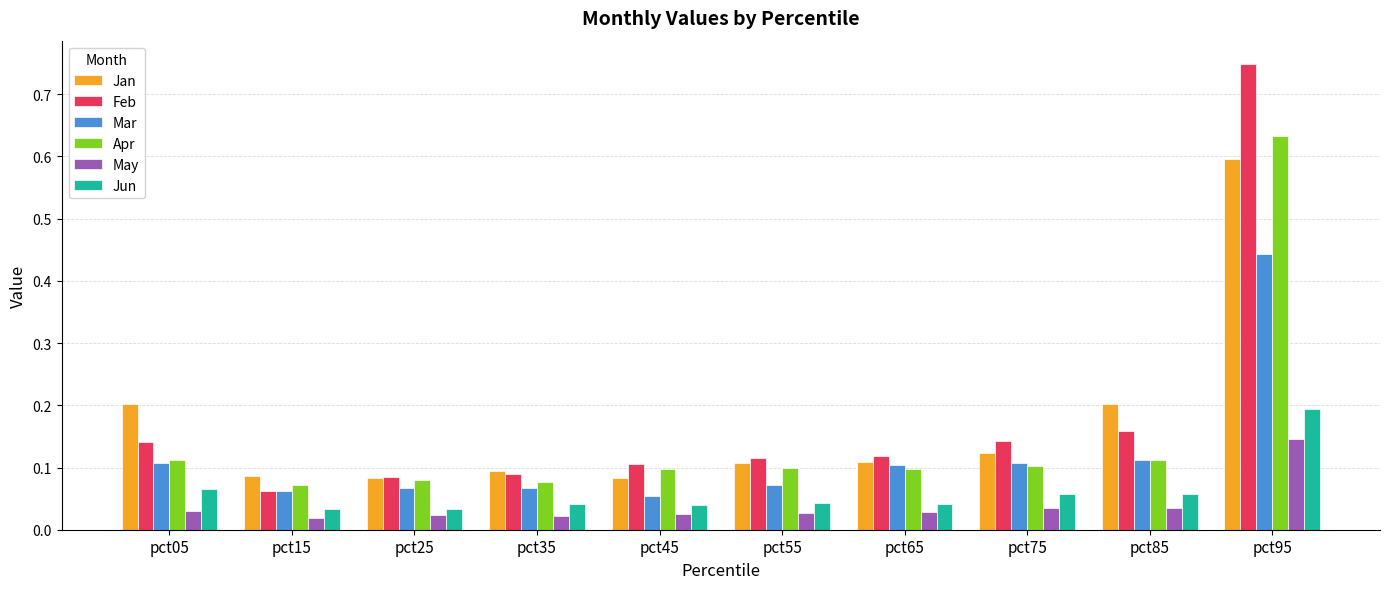

True or false: Mar has a value of 0.1 at pct05.

True